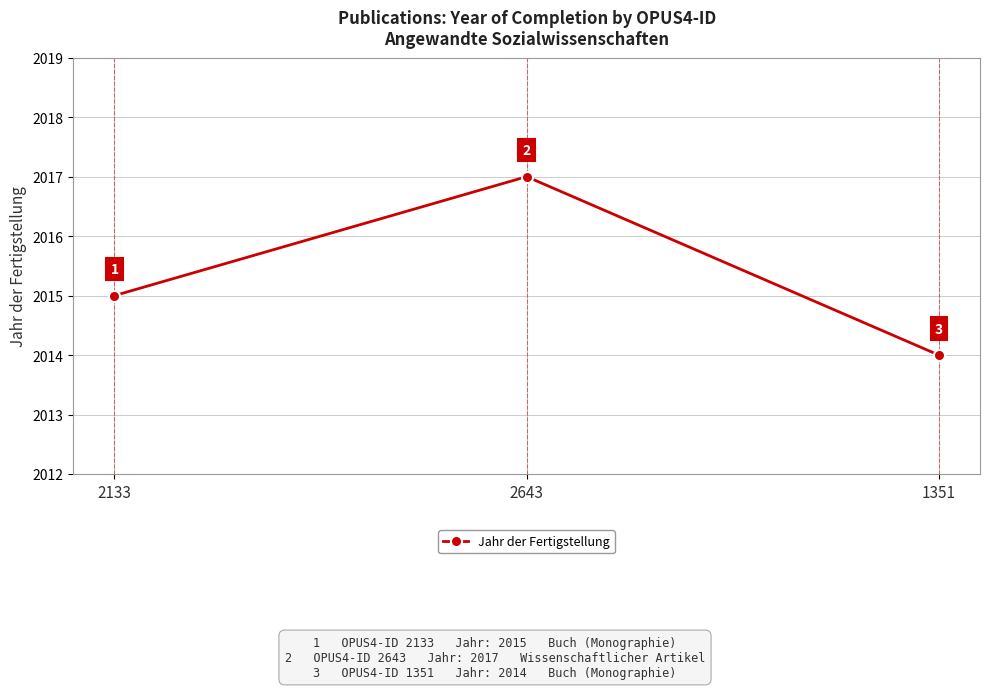

Reading right to left, extract all data points from this chart.

1351=2014	2643=2017	2133=2015